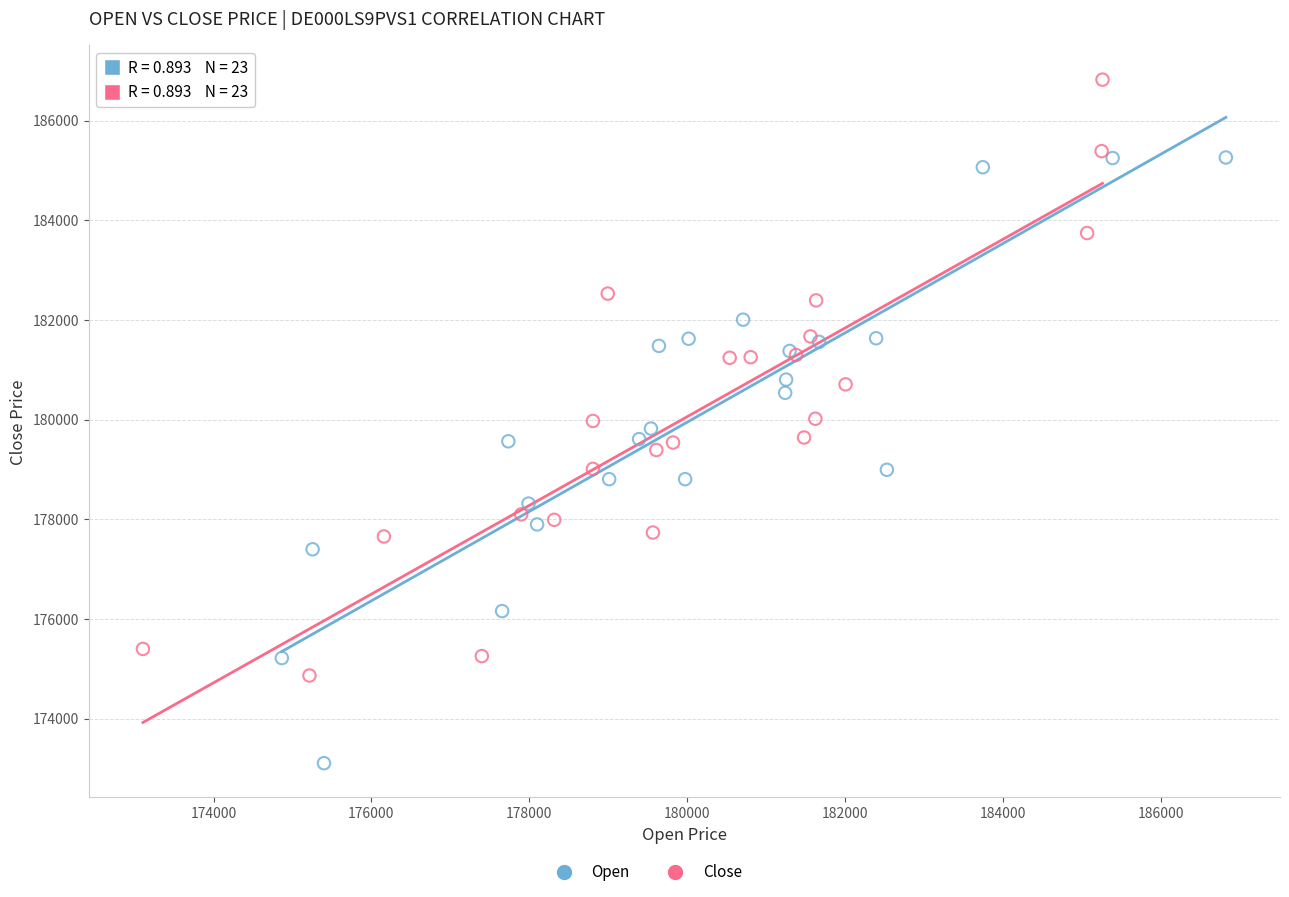

Which series reaches the minimum Y coordinate?

Open